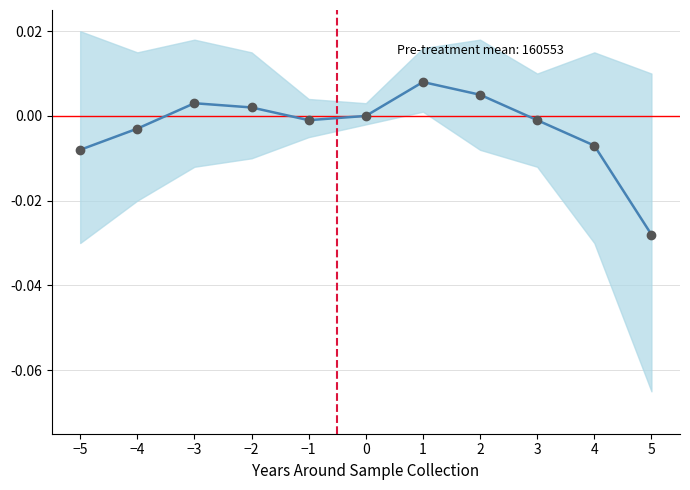

Which label corresponds to the largest value in the chart?

1